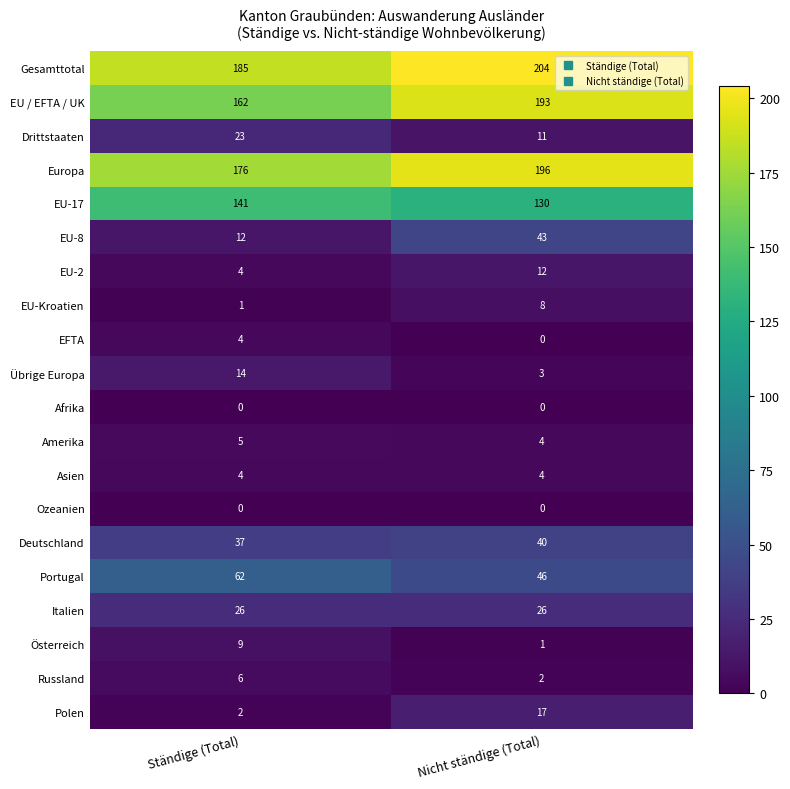

Which series has the largest total across all categories?

Gesamttotal